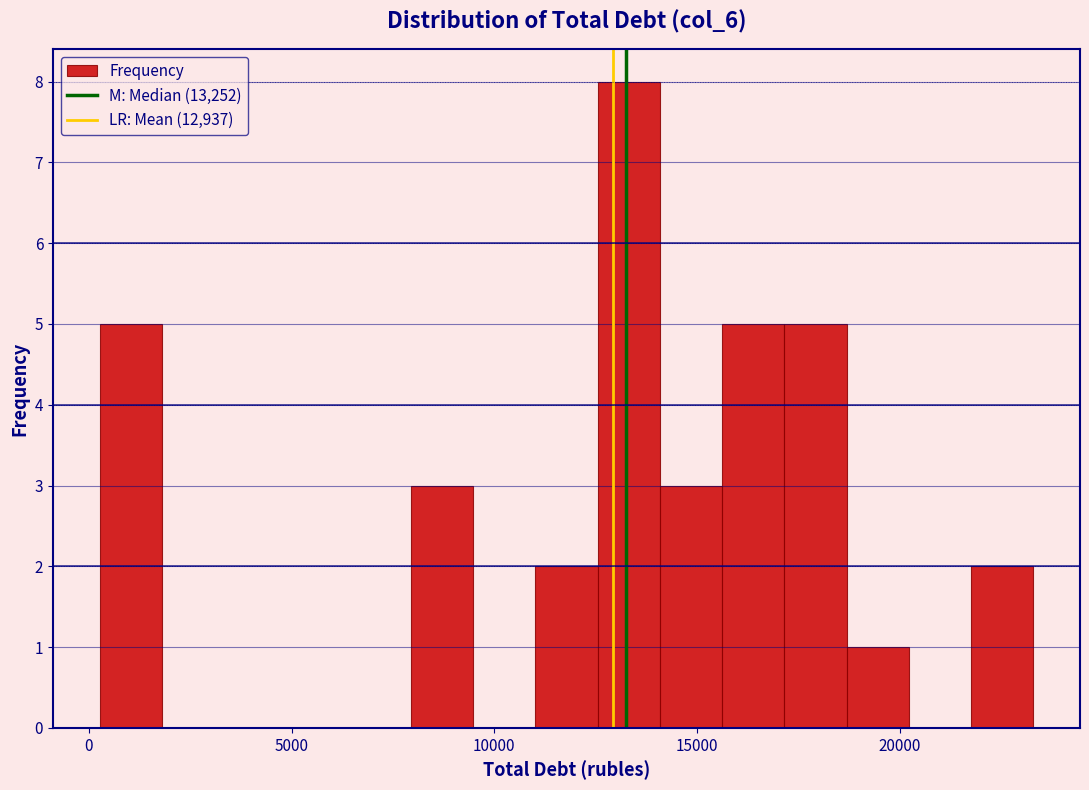

Read against the x-axis, roughly where is the centre of the tallest bar?

13500